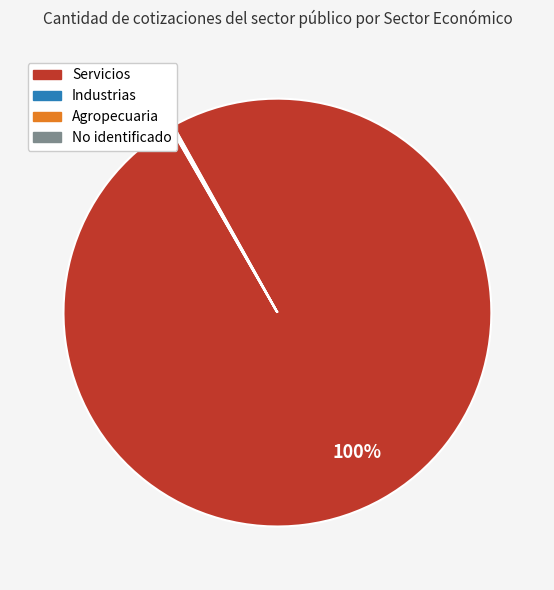

Which category has the biggest portion of the pie?

Servicios